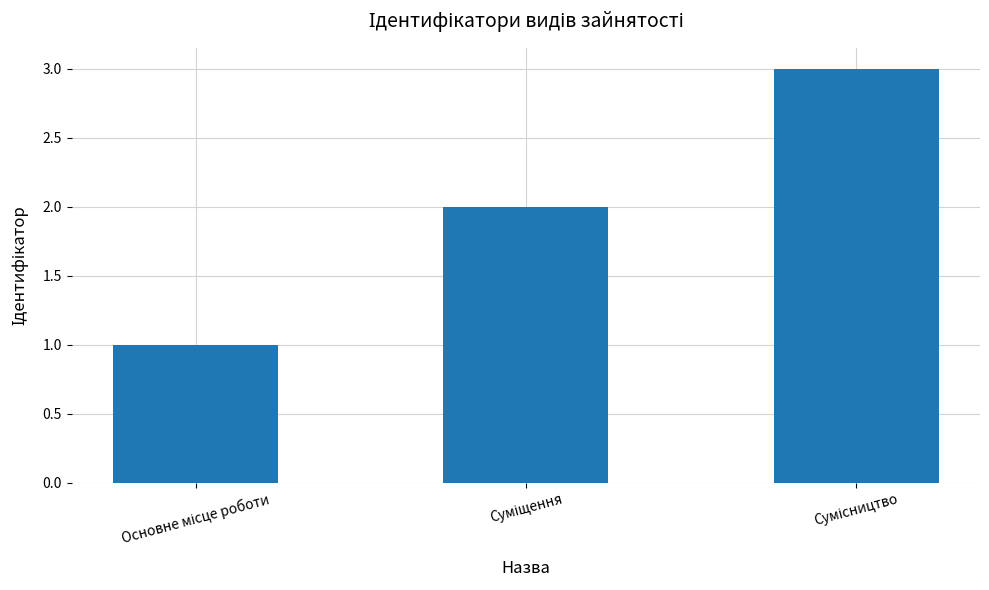

What is the value of the 2nd bar from the left?

2